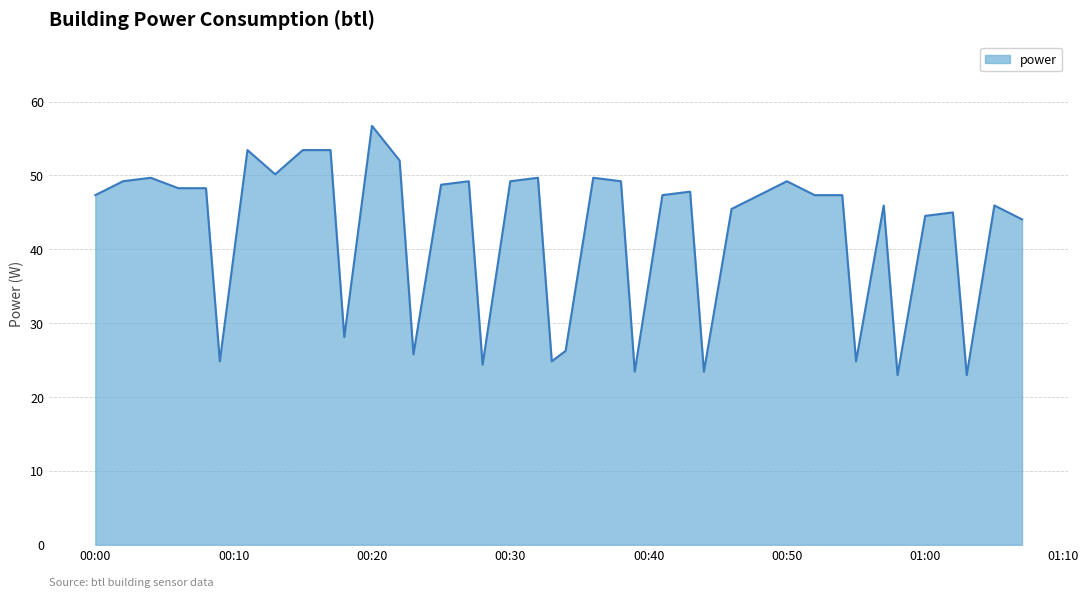

What is the greatest value displayed?

56.7